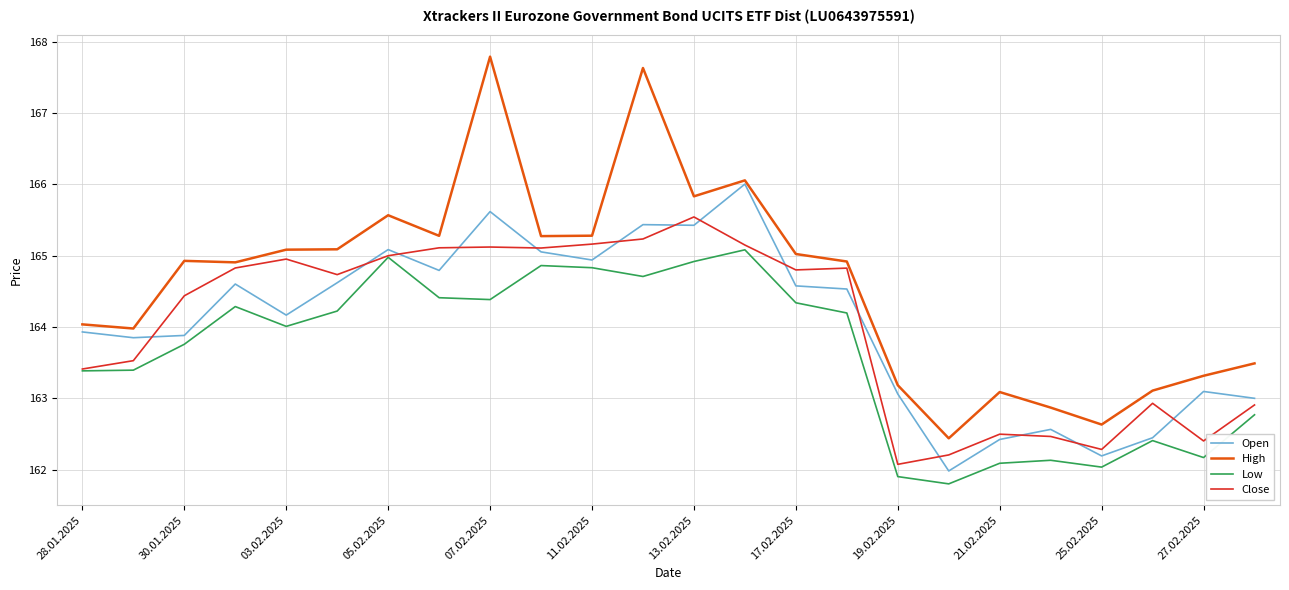

What is the lowest value of the High series?

162.4